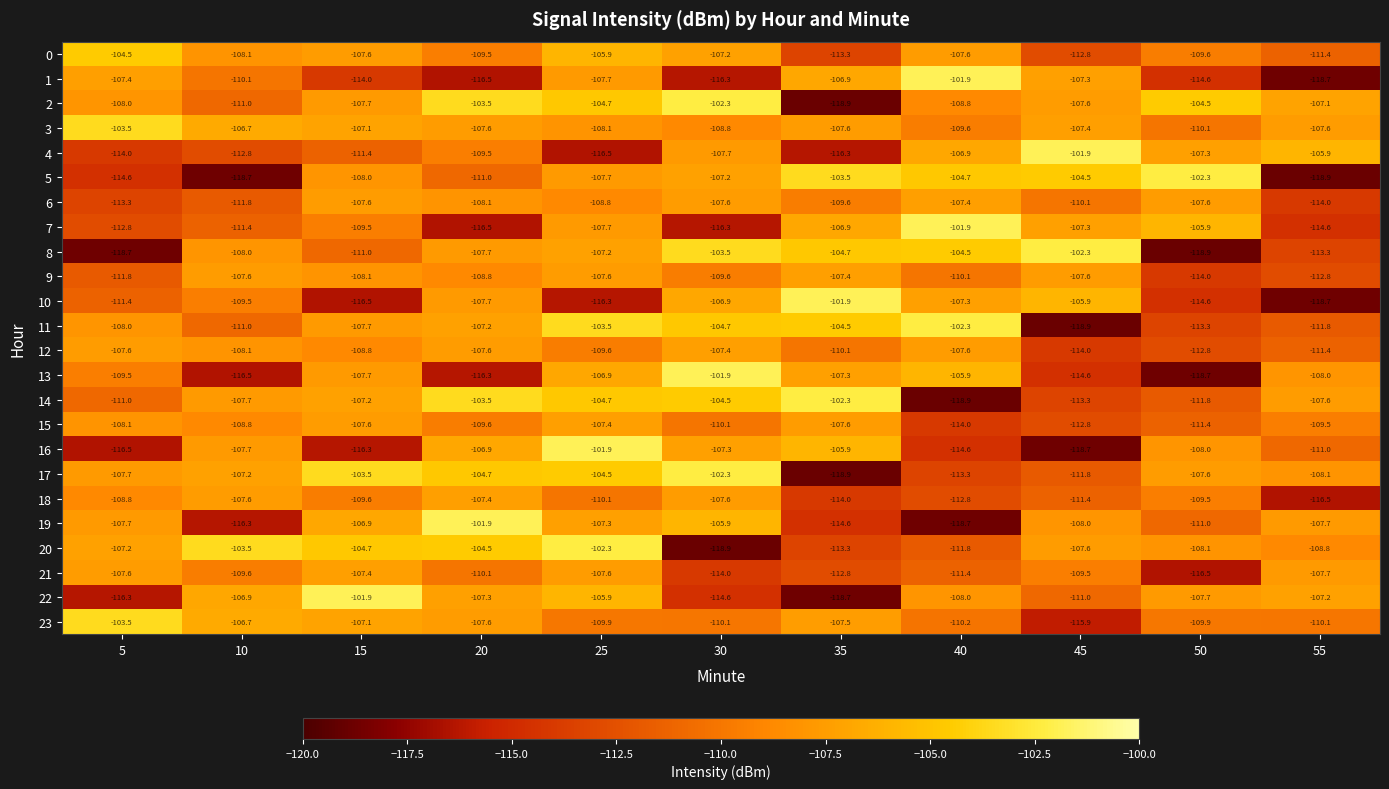

Between 20 and 40, which series saw the biggest shift?

19